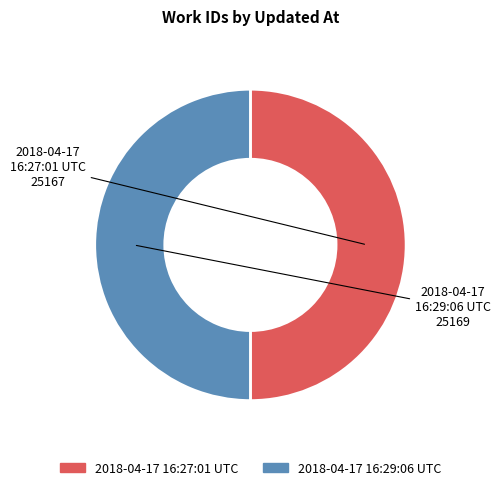

Combined, do 2018-04-17 16:29:06 UTC and 2018-04-17 16:27:01 UTC account for over 50%?

Yes